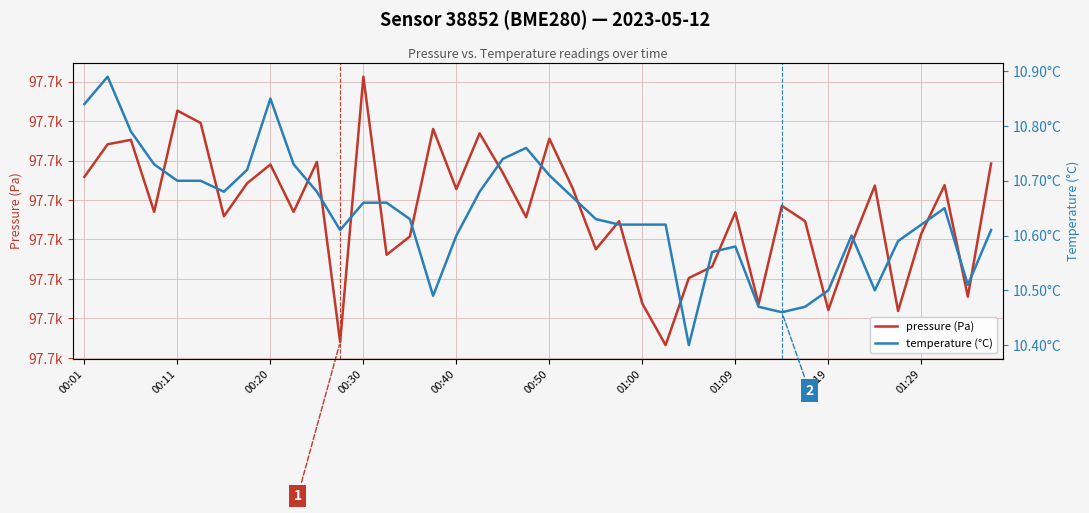

Is it true that pressure (Pa) equals 134160.0 at 00:20?

False